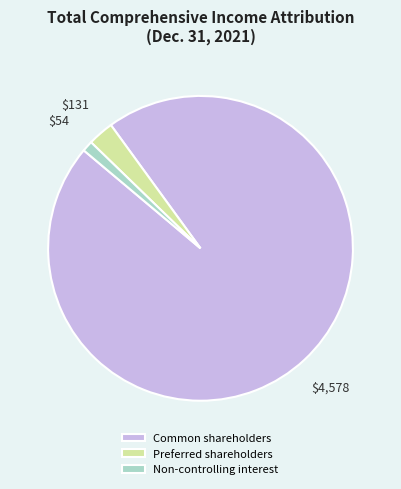

Combined, do Common shareholders and Preferred shareholders account for over 50%?

Yes